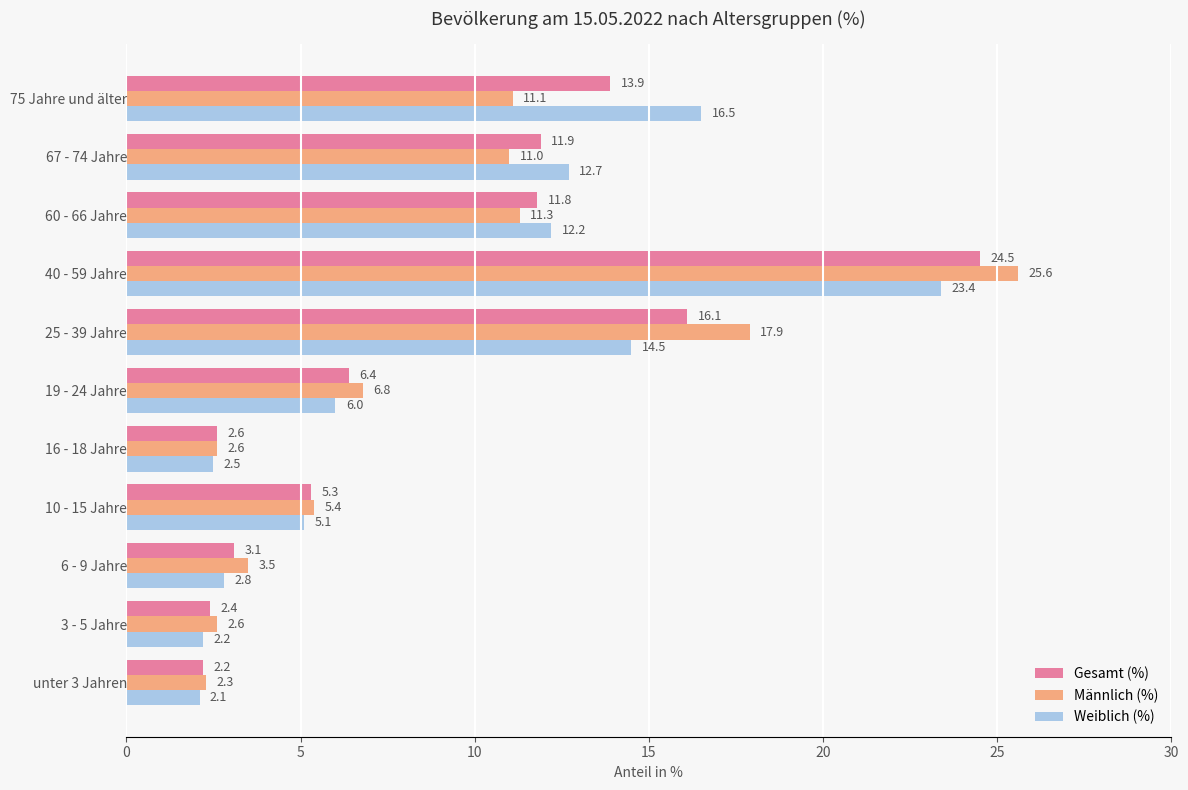

What is the sum of all Männlich (%) values?

100.1